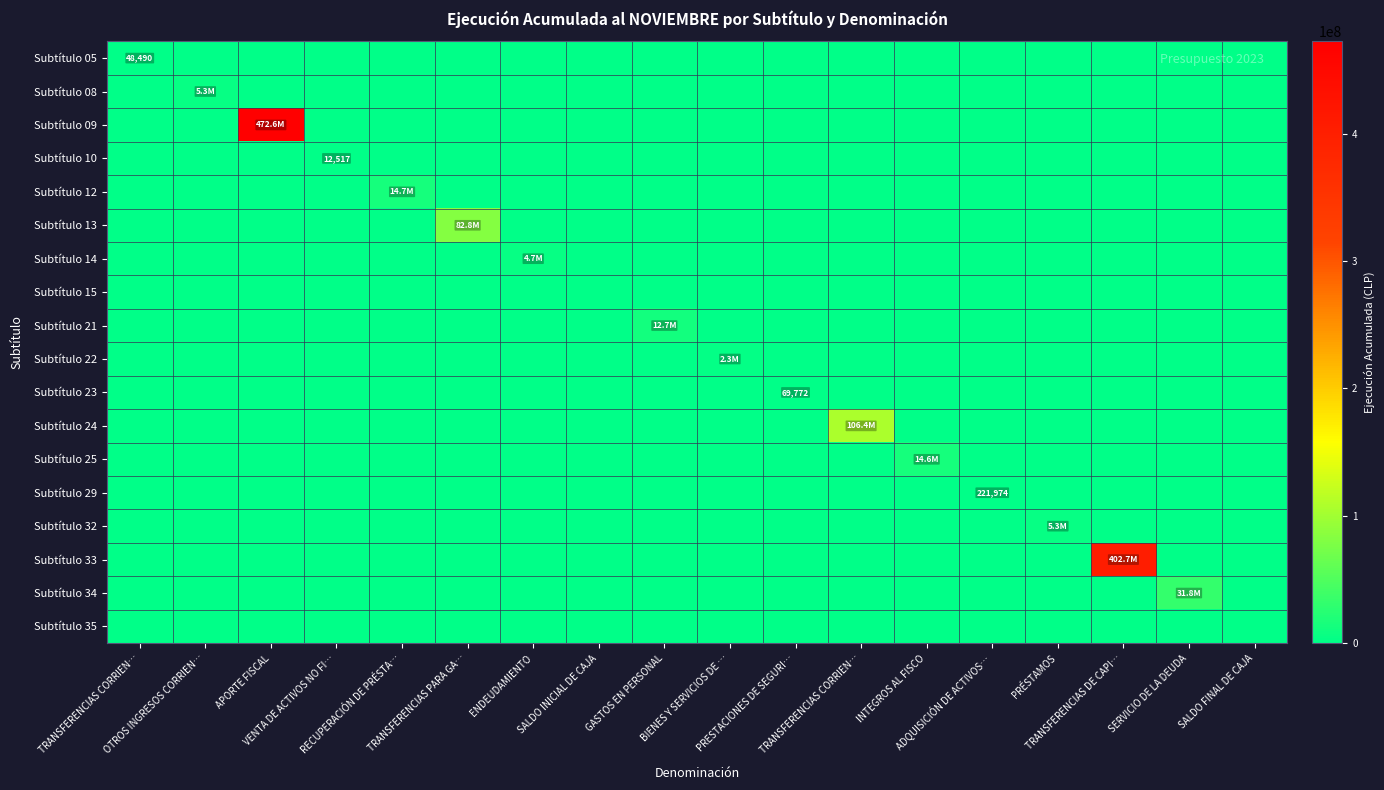

Which series changed the most between APORTE FISCAL and VENTA DE ACTIVOS NO FI…?

Subtítulo 09